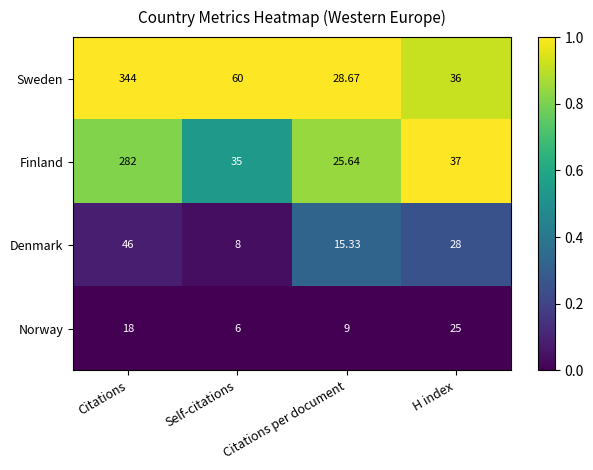

Which series has the largest total across all categories?

Sweden